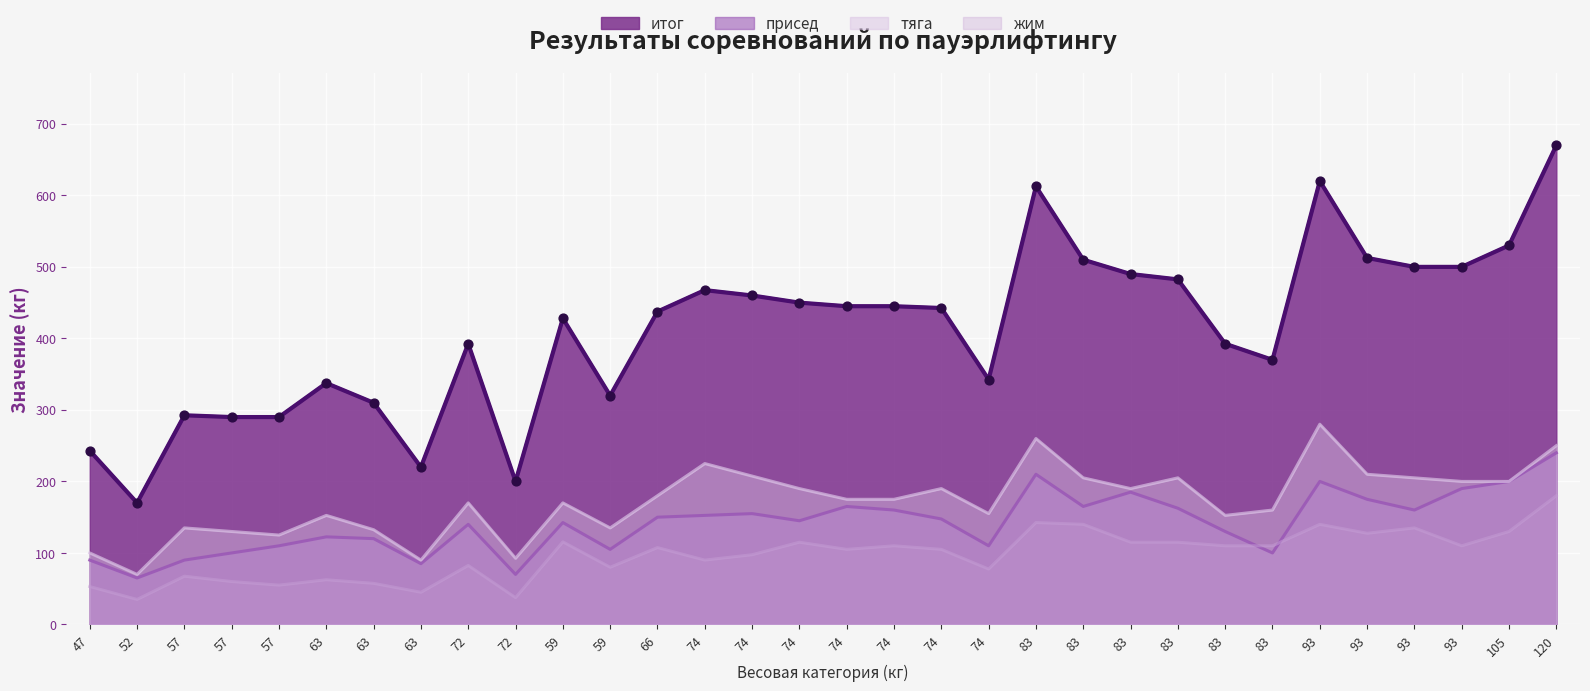

What are all the series names shown in the legend?

итог, присед, тяга, жим